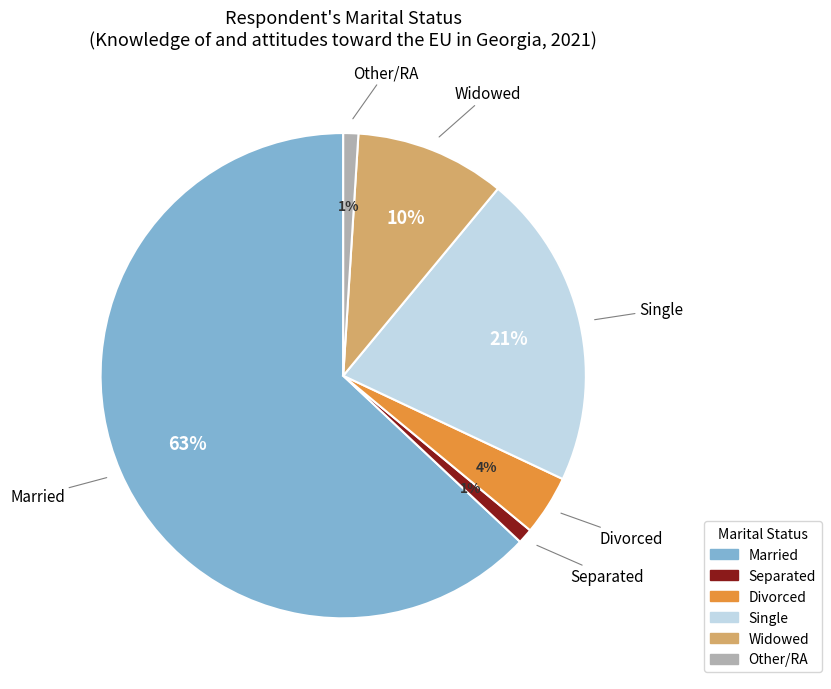

To the nearest percent, what is the difference between the largest and smallest slice percentages?

62%